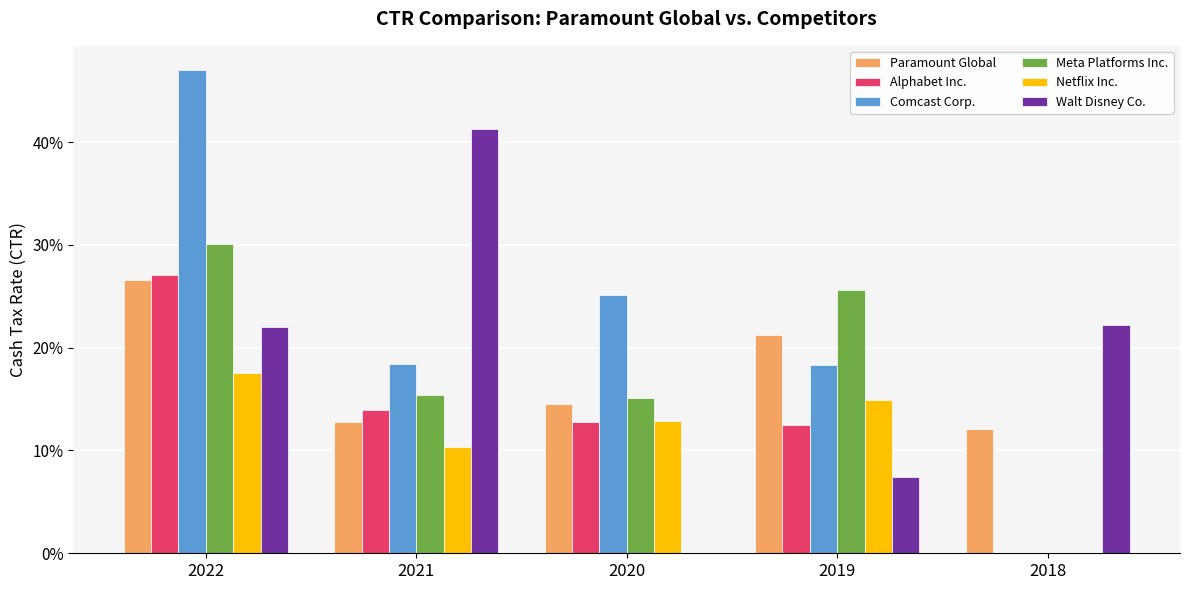

Does the chart contain stacked bars?

No